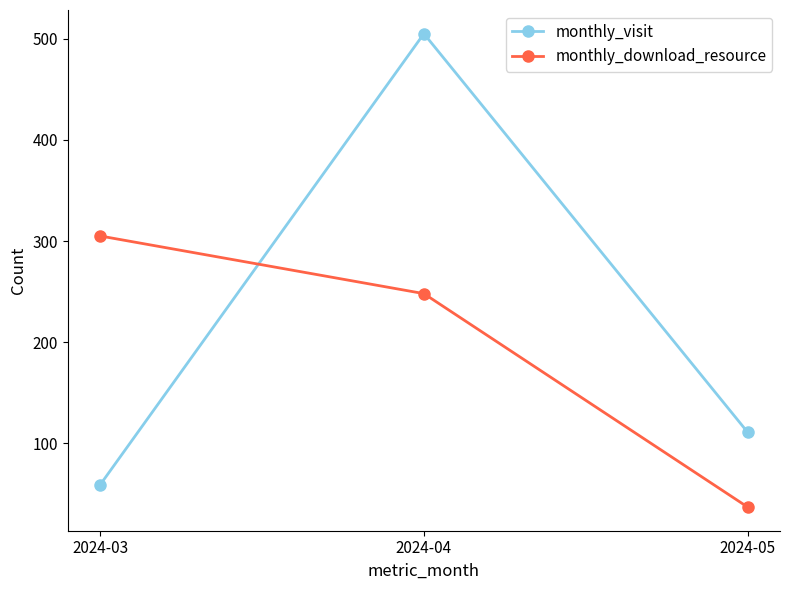

Rank the categories by monthly_download_resource value from lowest to highest.

2024-05, 2024-04, 2024-03